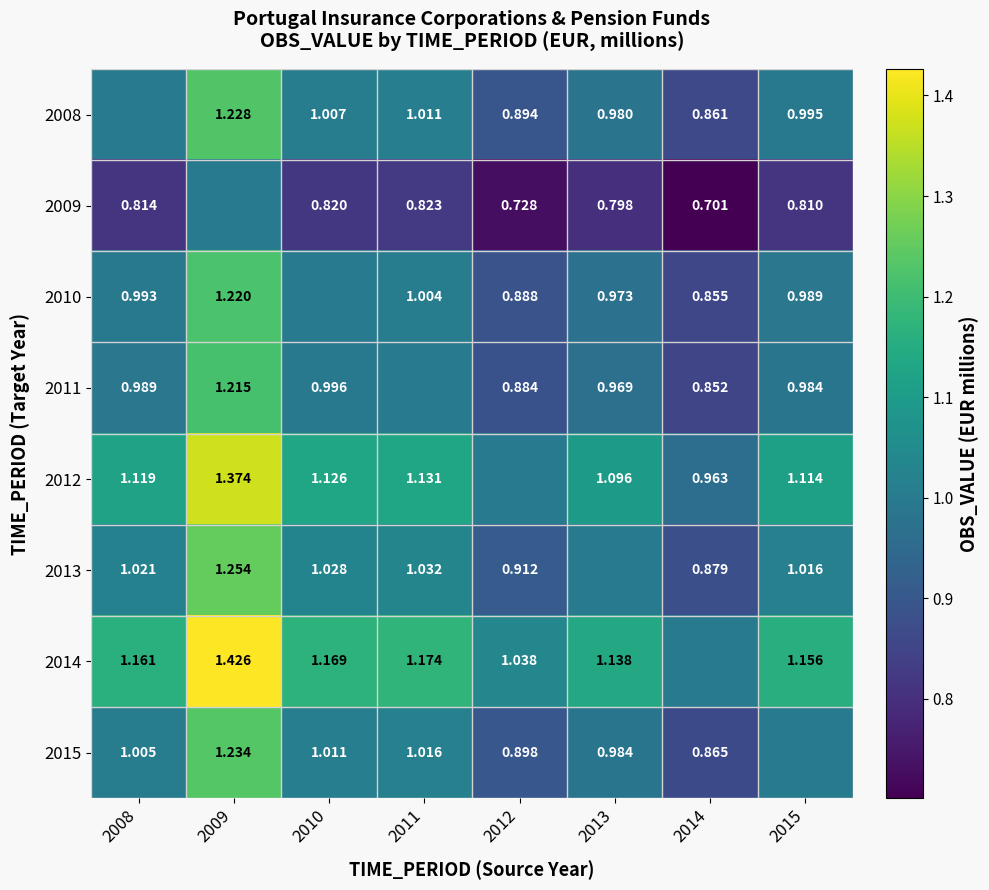

Is the value of 2010 at 2011 greater than the value of 2013 at 2012?

Yes